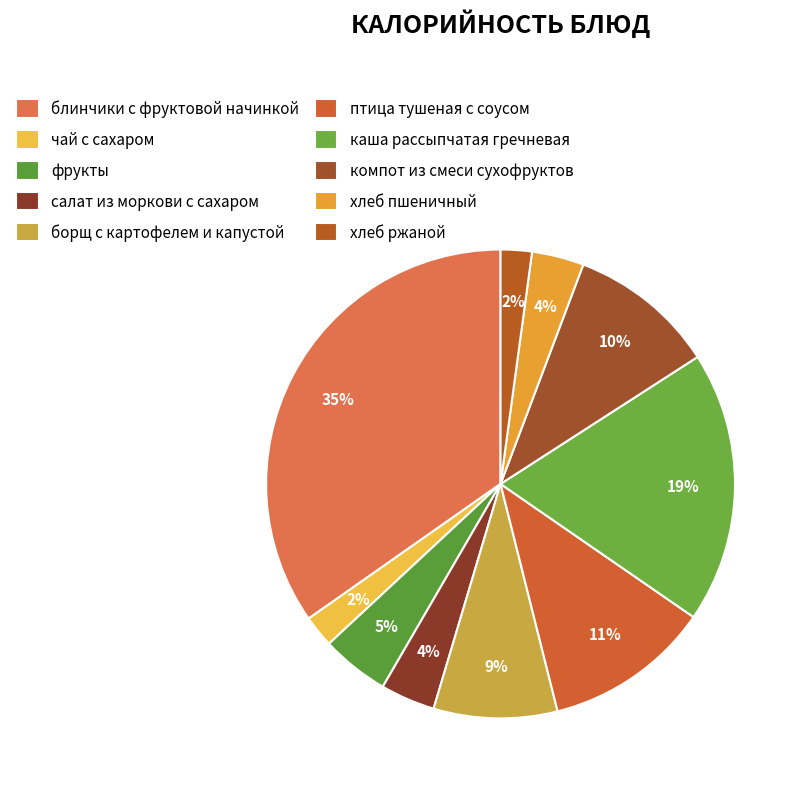

To the nearest percent, what is the average slice percentage?

10%